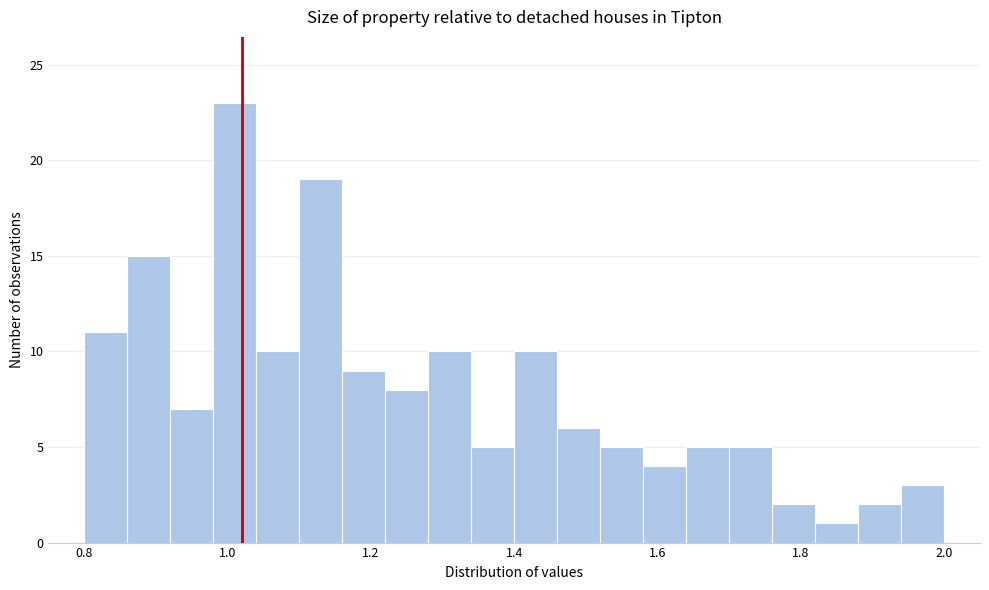

Read against the x-axis, roughly where is the centre of the tallest bar?

1.02